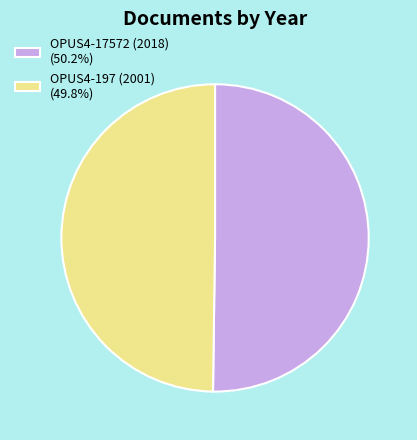

What is the ratio of the value at OPUS4-17572 (2018) (50.2%) to the value at OPUS4-197 (2001) (49.8%)?

1.0